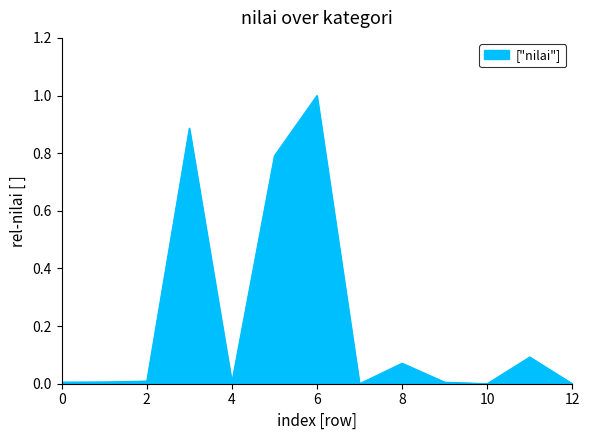

How many lines are shown in the chart?

1